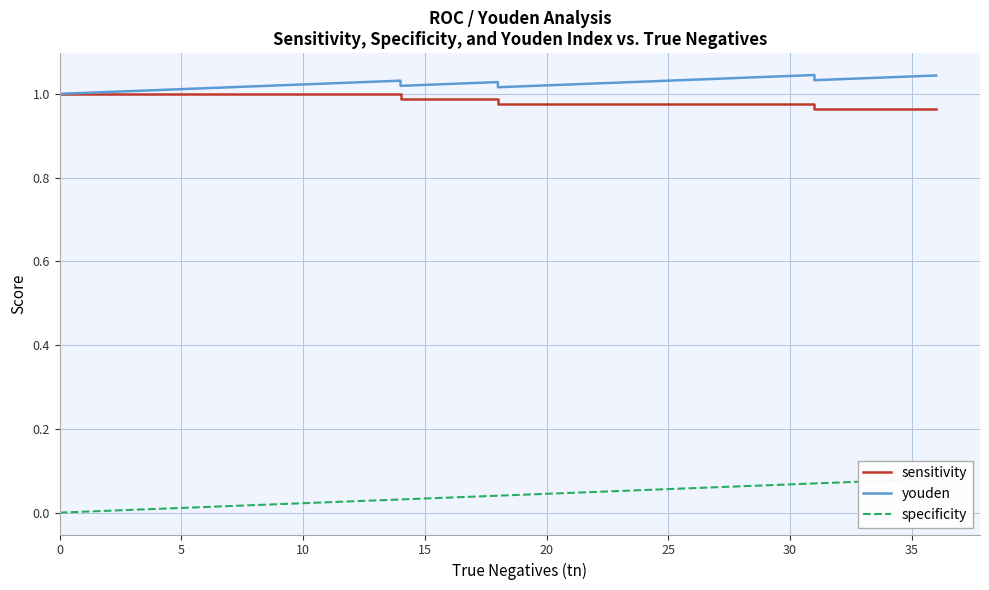

Where is the first local maximum for youden?

14